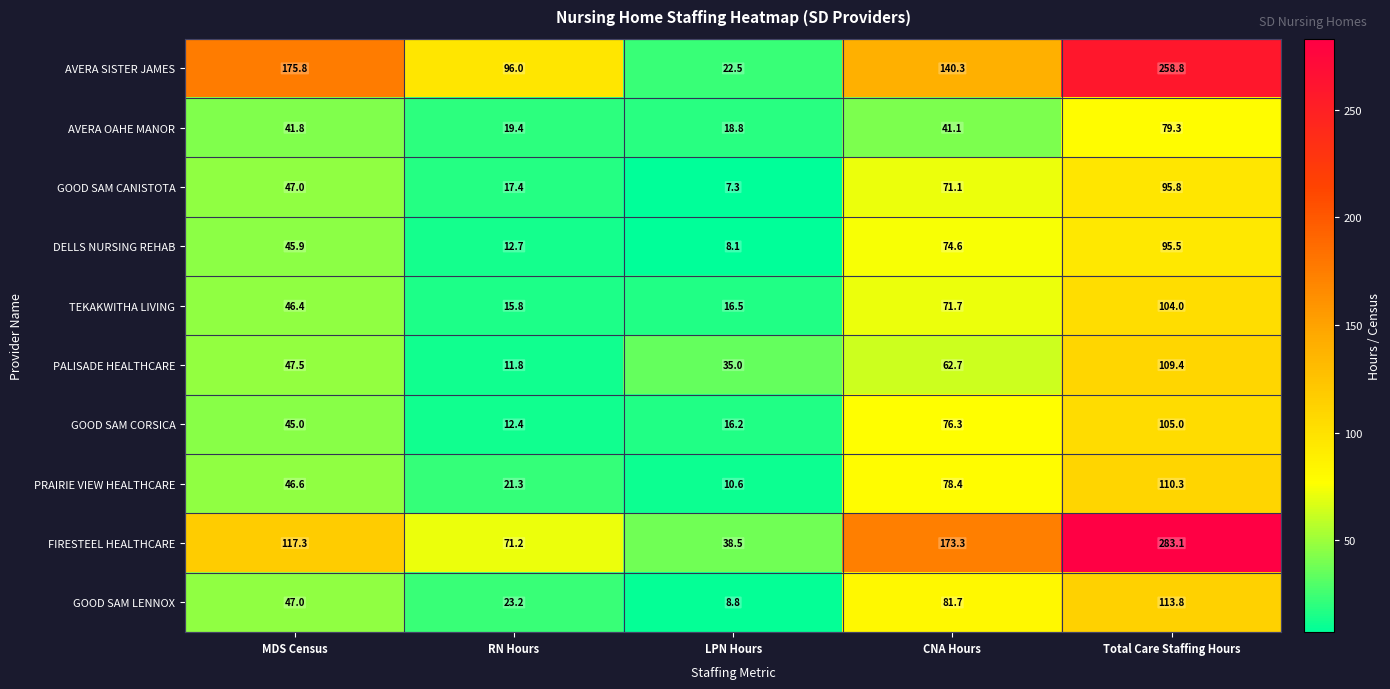

At which label is TEKAKWITHA LIVING closest to 59?

MDS Census